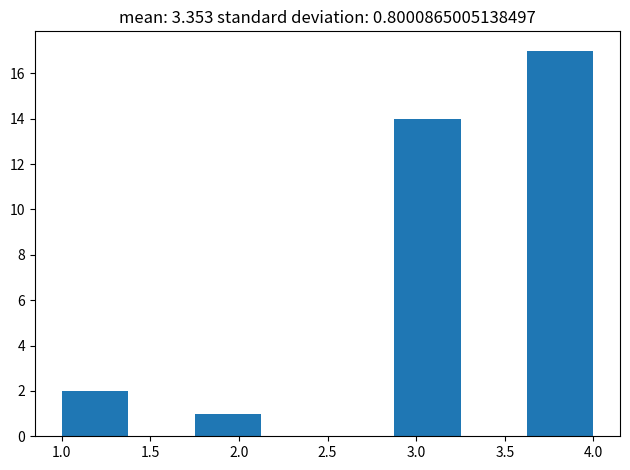

Reading left to right, list every bar in this chart as the range it spans on the x-axis followed by its height. Neither the bar edges nor the heights are printed on the chart, so give them approximately, as read against the axes.

1.000 to 1.375: 2
1.375 to 1.750: 0
1.750 to 2.125: 1
2.125 to 2.500: 0
2.500 to 2.875: 0
2.875 to 3.250: 14
3.250 to 3.625: 0
3.625 to 4.000: 17